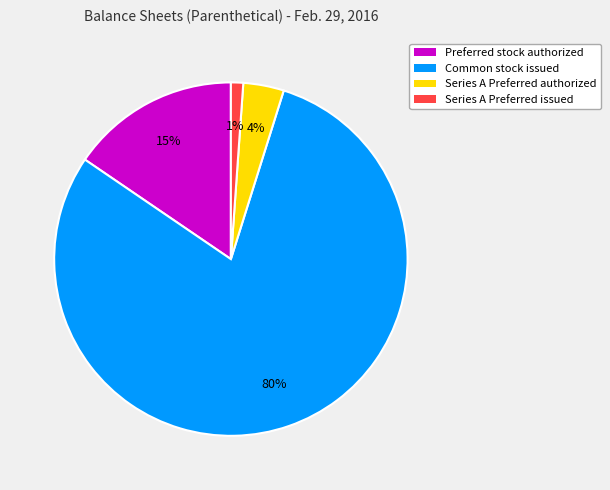

Is Common stock issued the majority of the pie?

Yes